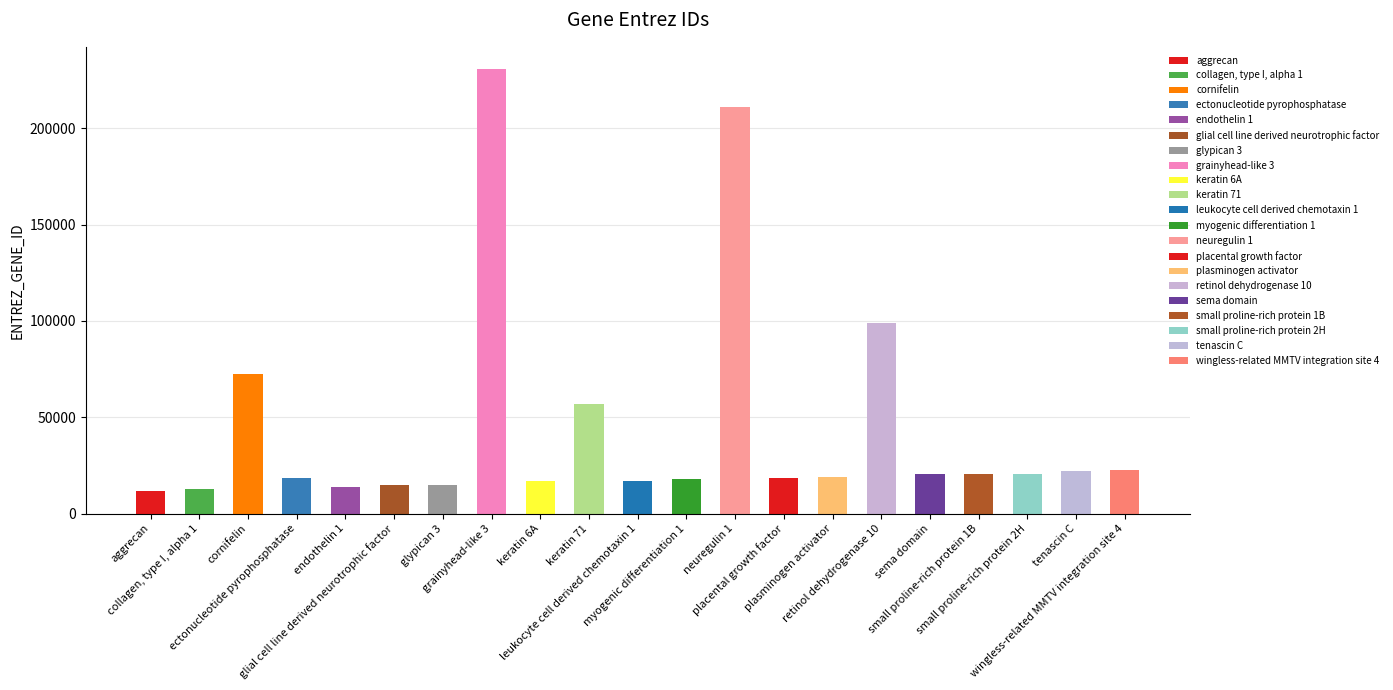

How many bars are there in total?

21